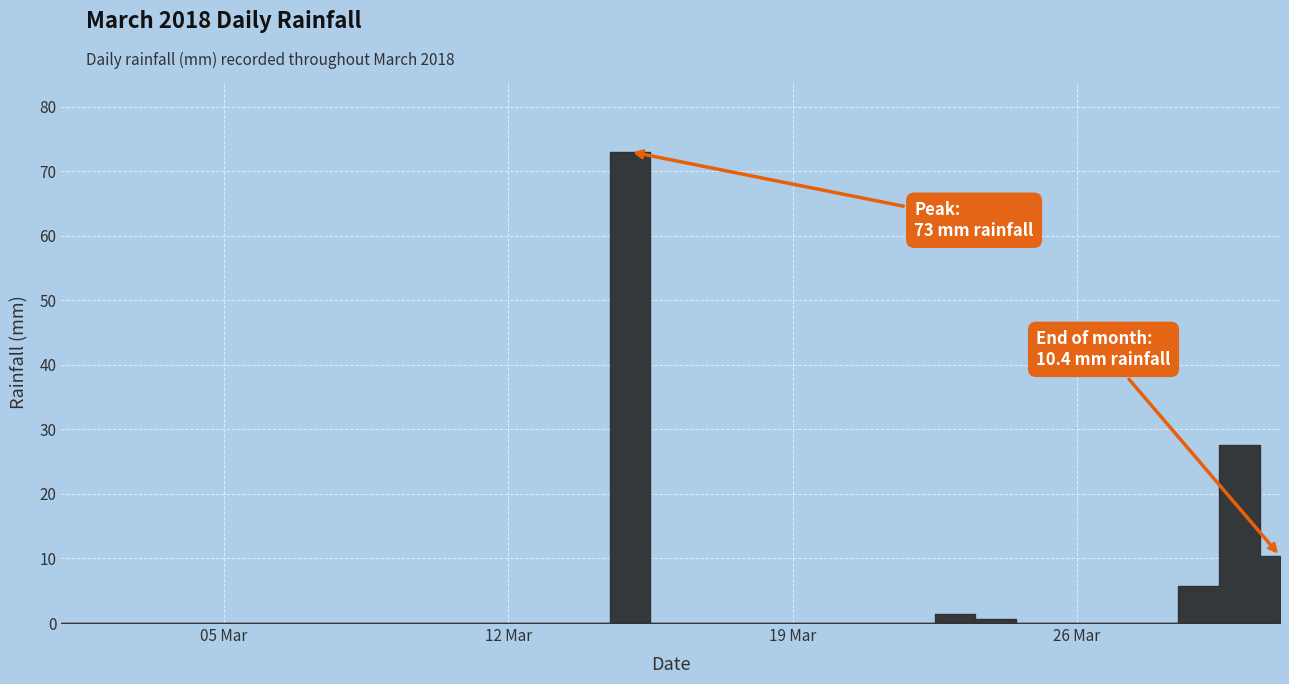

What is the greatest value displayed?

73.0